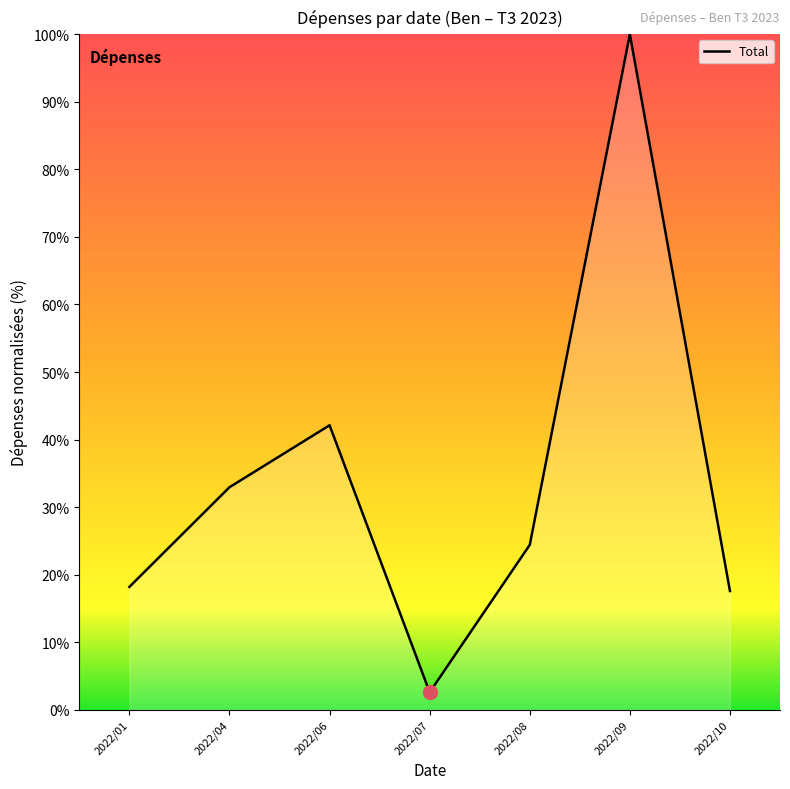

Reading left to right, transcribe all the data shown in this chart.

18.2	33.0	42.1	2.6	24.4	100.0	17.6